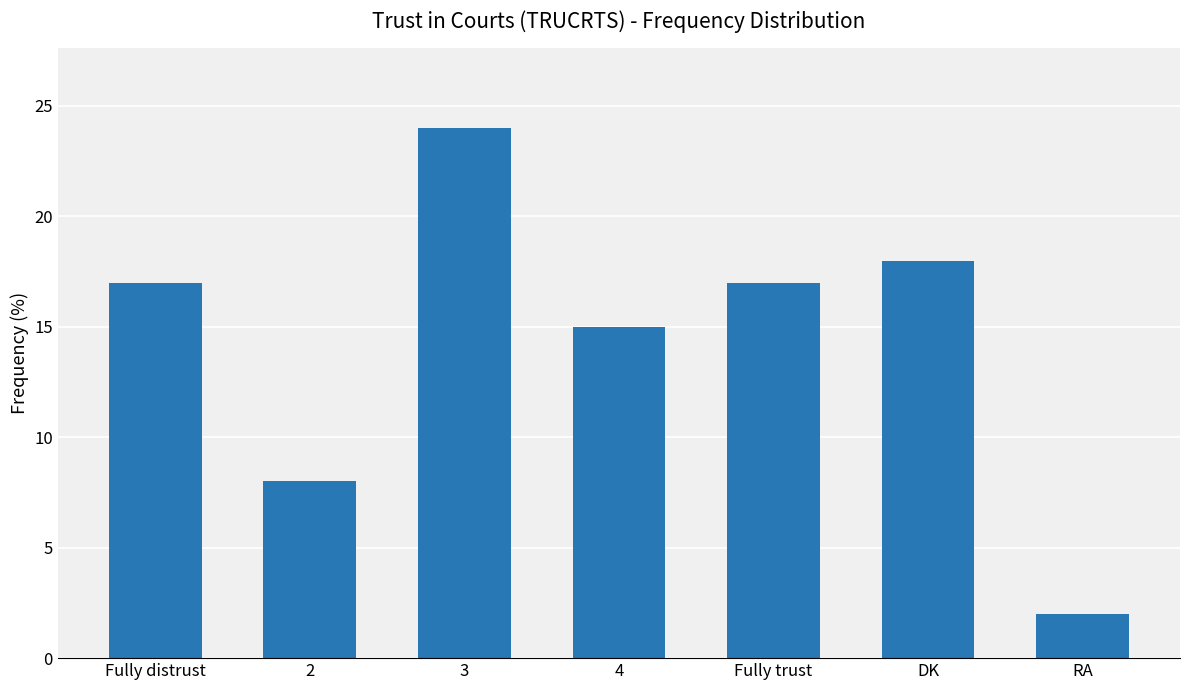

What is the sum of the values at DK and 4?

33